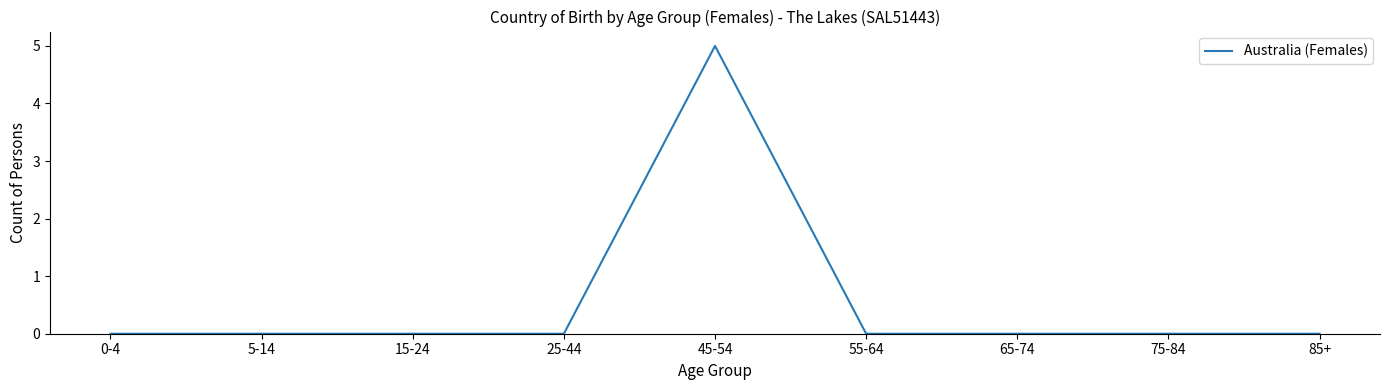

Between 45-54 and 0-4, which is larger?

45-54